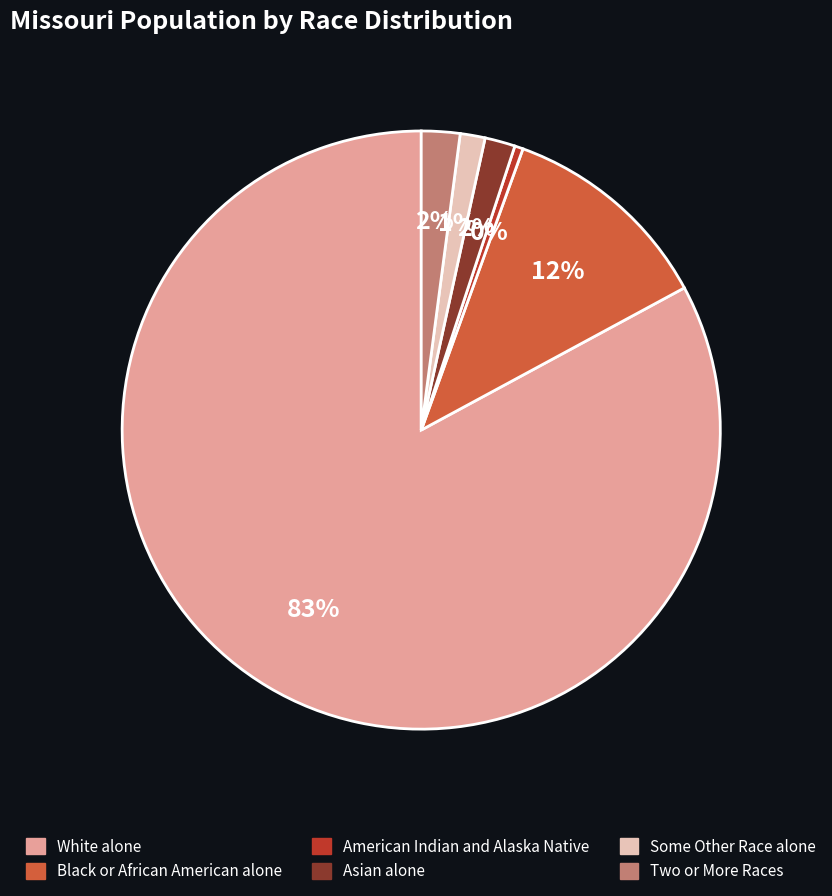

Which slice represents more than half of the pie?

White alone